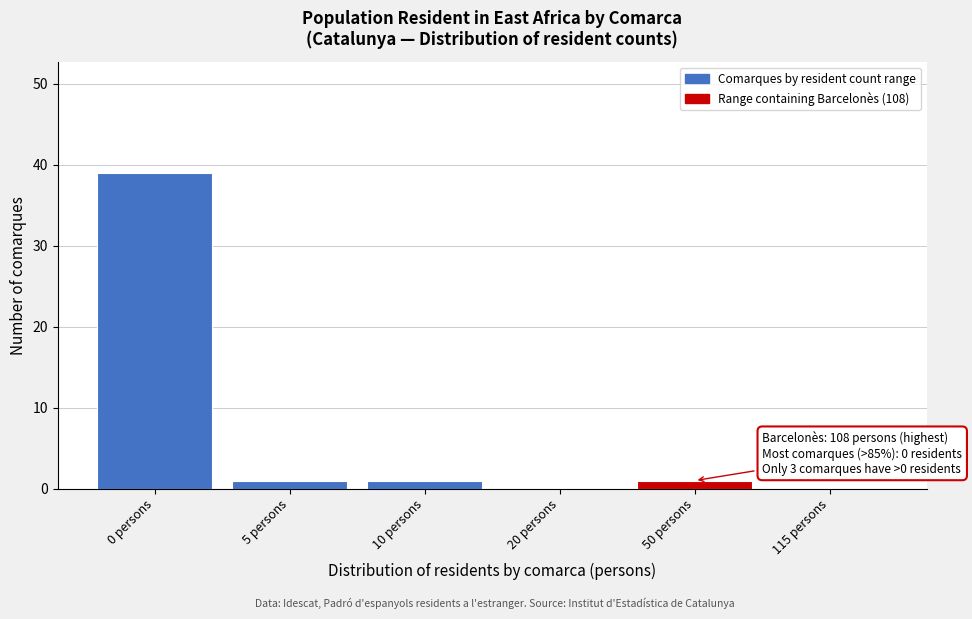

Reading left to right, what are all the values shown in this chart?

0 persons=39	5 persons=1	10 persons=1	20 persons=0	50 persons=1	115 persons=0